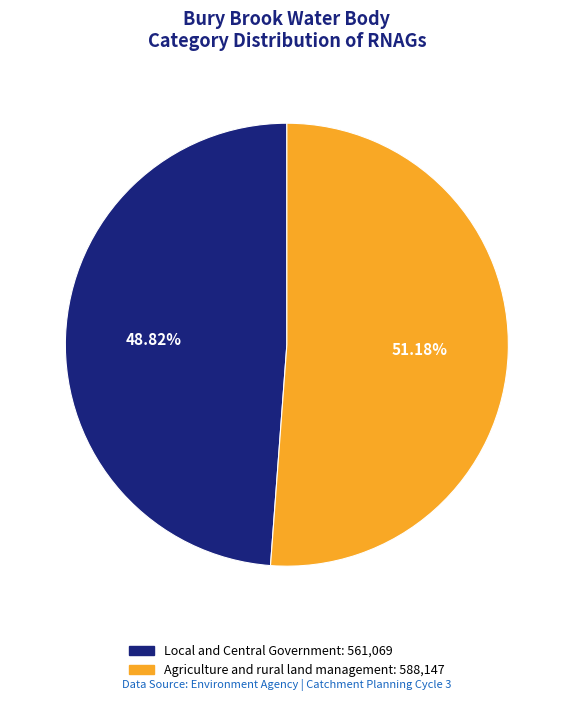

What is the total percentage of Local and Central Government and Agriculture and rural land management?

100.0%